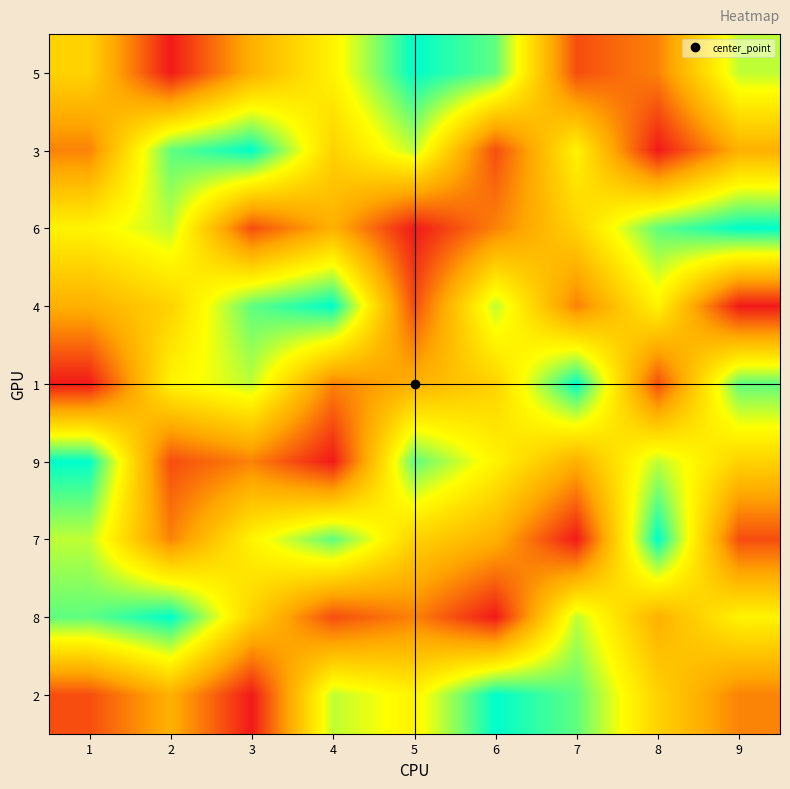

At how many categories does at least one series exceed 5?

9